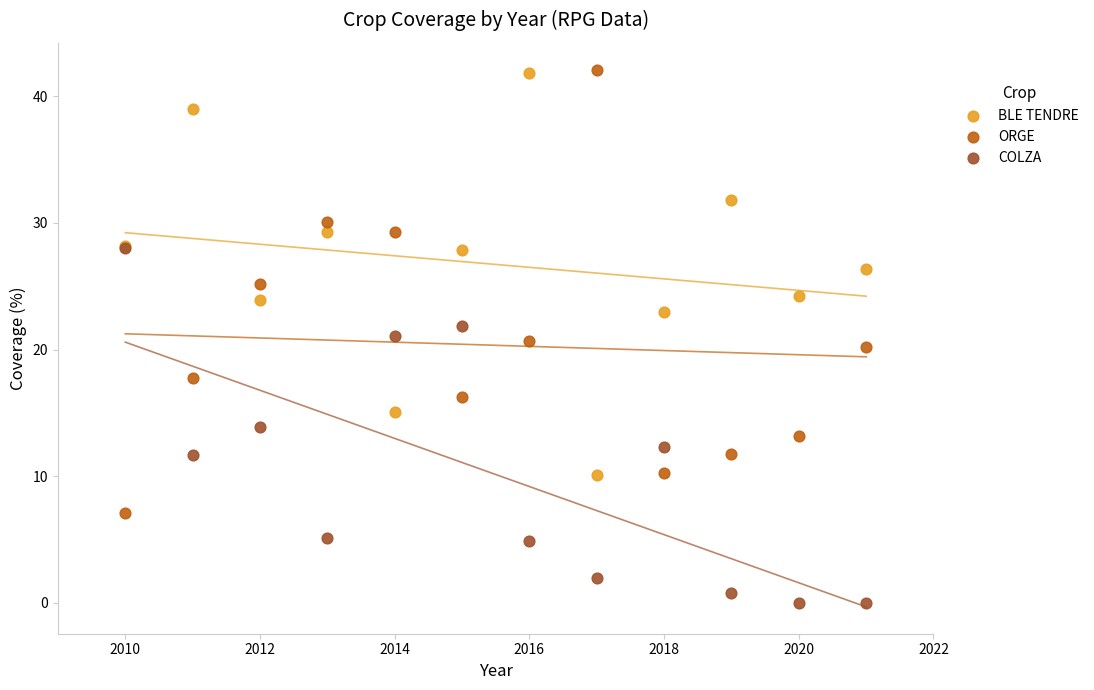

Which series contains the lowest Y value?

COLZA